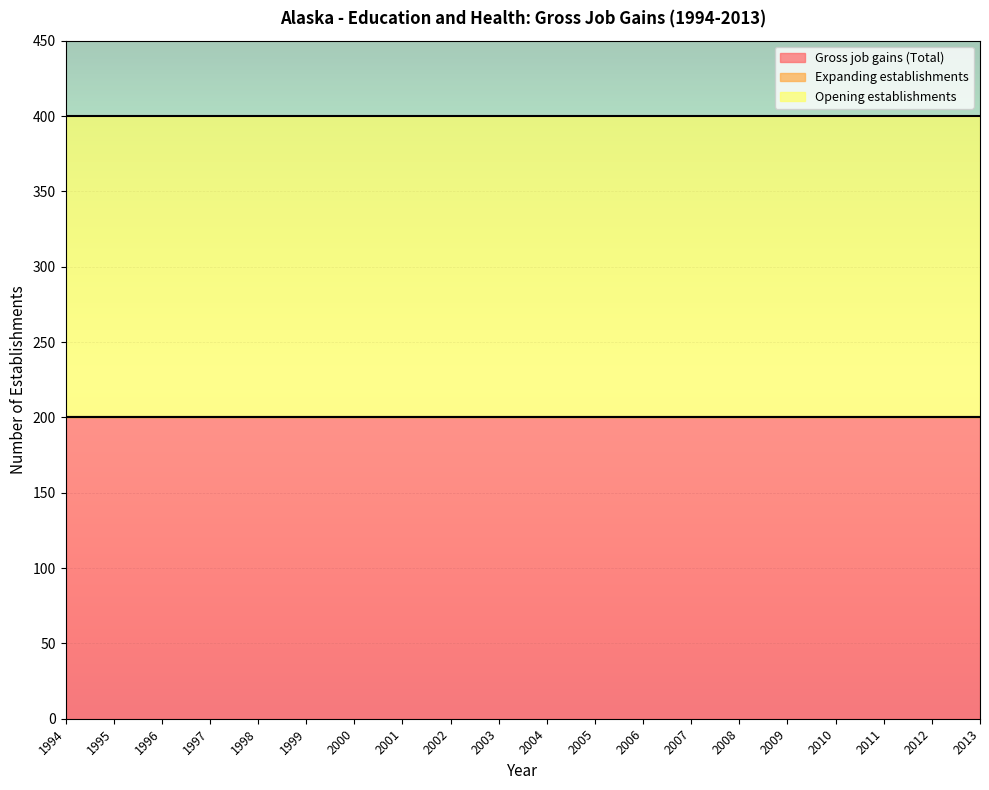

Reading left to right, transcribe all the data shown in this chart.

Gross job gains (Total): 1994=200	1995=200	1996=200	1997=200	1998=200	1999=200	2000=200	2001=200	2002=200	2003=200	2004=200	2005=200	2006=200	2007=200	2008=200	2009=200	2010=200	2011=200	2012=200	2013=200
Expanding establishments: 1994=0	1995=0	1996=0	1997=0	1998=0	1999=0	2000=0	2001=0	2002=0	2003=0	2004=0	2005=0	2006=0	2007=0	2008=0	2009=0	2010=0	2011=0	2012=0	2013=0
Opening establishments: 1994=200	1995=200	1996=200	1997=200	1998=200	1999=200	2000=200	2001=200	2002=200	2003=200	2004=200	2005=200	2006=200	2007=200	2008=200	2009=200	2010=200	2011=200	2012=200	2013=200